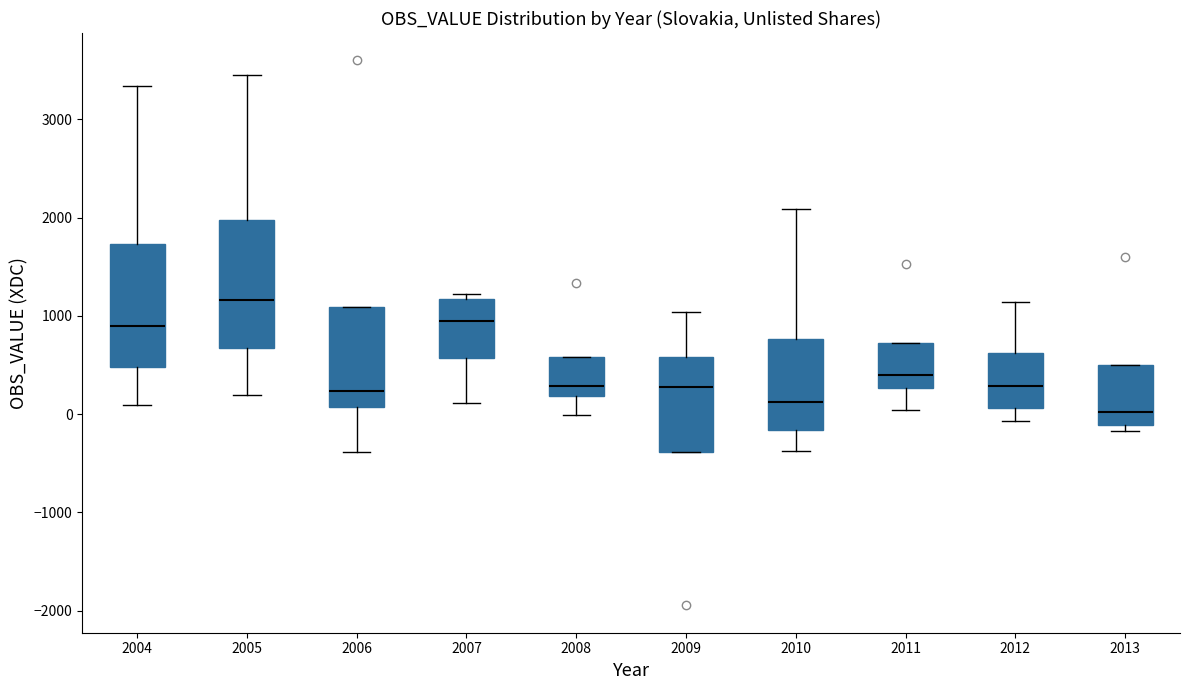

Reading left to right, transcribe this box plot: for each box, give where its median line is, the range the box spans, and where its two whiskers end, as read against the y-axis. The values are not printed on the chart, so give them approximately, as read against the axis.

2004: median 900, box 500 to 1700, whiskers 100 to 3300
2005: median 1200, box 700 to 2000, whiskers 200 to 3500
2006: median 200, box 100 to 1100, whiskers -400 to 1100
2007: median 900, box 600 to 1200, whiskers 100 to 1200 (just above the box's upper edge)
2008: median 300, box 200 to 600, whiskers 0 to 600
2009: median 300, box -400 to 600, whiskers -400 to 1000
2010: median 100, box -200 to 800, whiskers -400 to 2100
2011: median 400, box 300 to 700, whiskers 0 to 700
2012: median 300, box 100 to 600, whiskers -100 to 1100
2013: median 0, box -100 to 500, whiskers -200 to 500